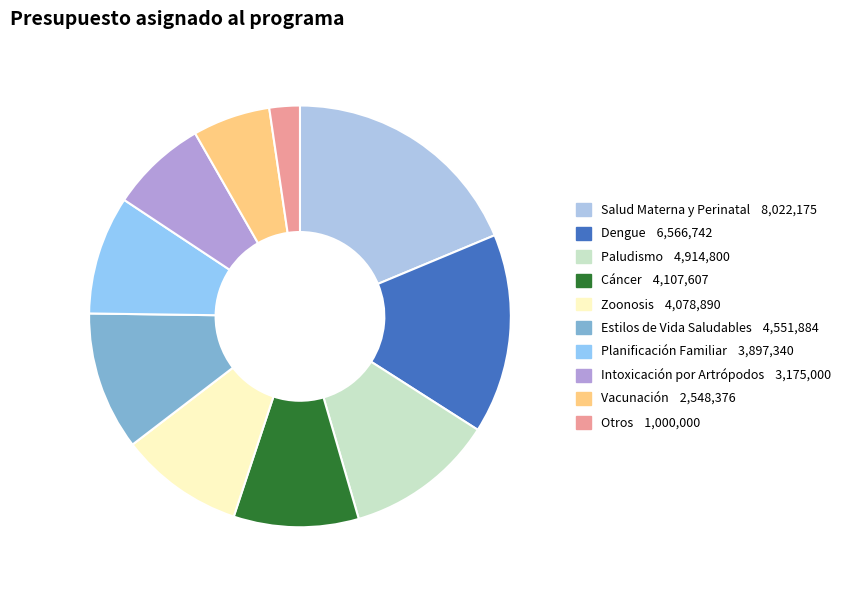

To the nearest percent, what is the average slice percentage?

10%